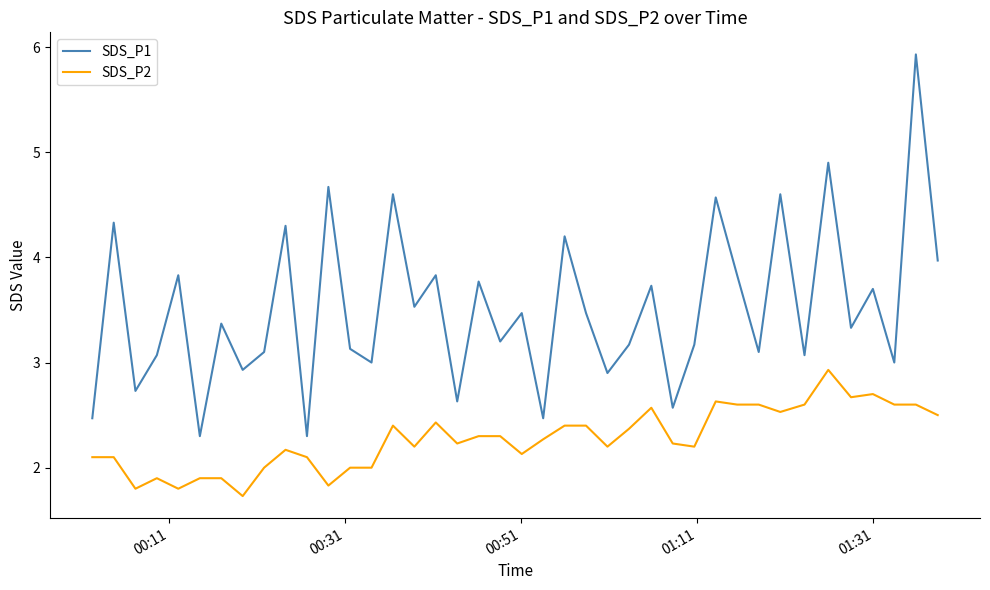

What is the greatest value displayed?

5.9